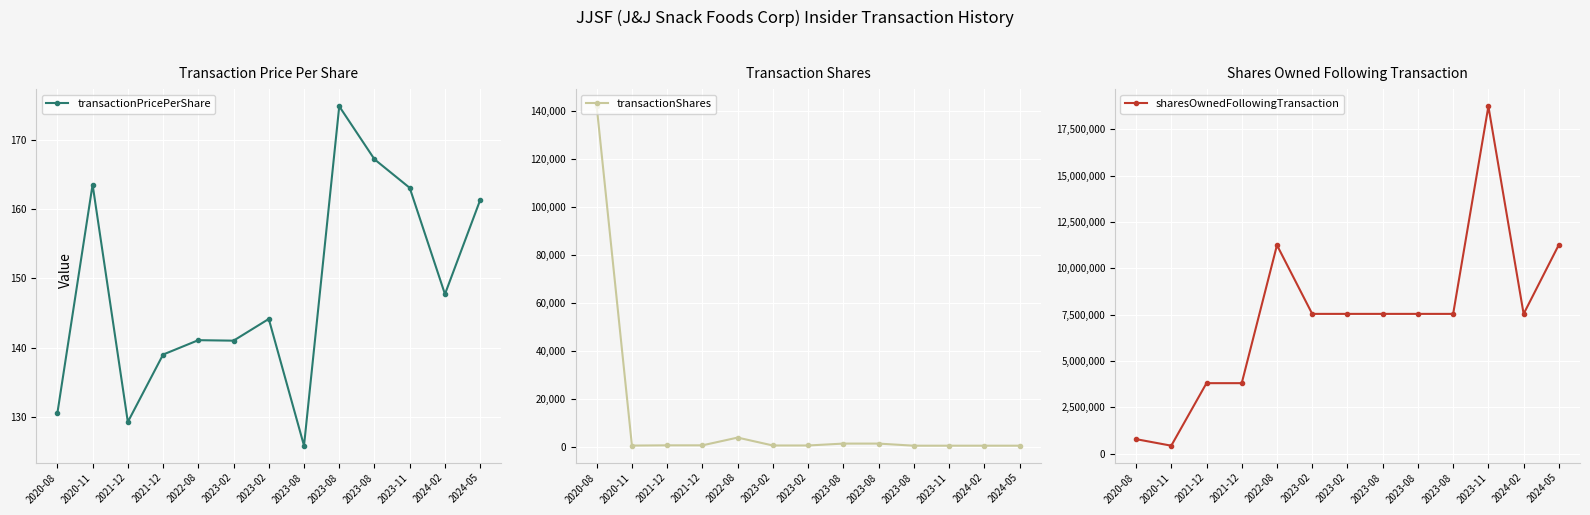

What is the label of the 8th point from the left?

2023-08